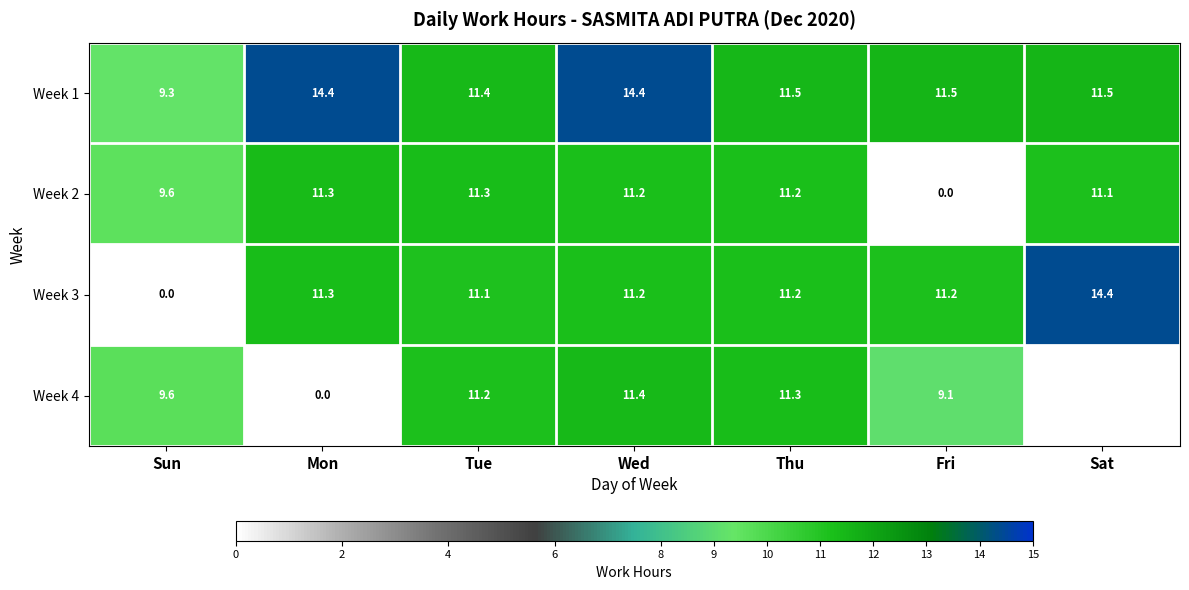

Where is Week 2 nearest to the value 5?

Sun